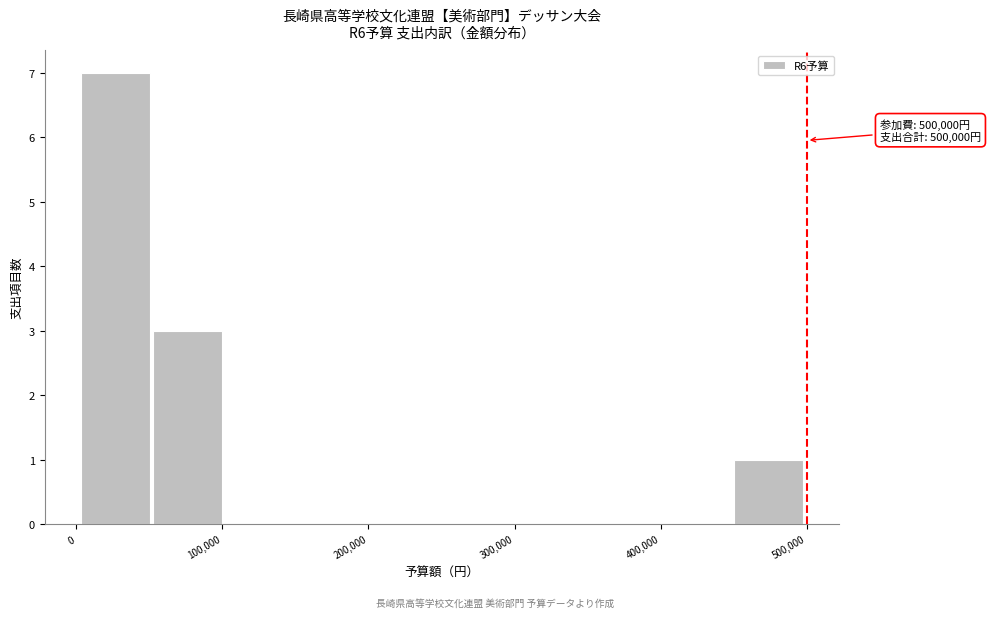

Which range on the x-axis has the tallest bar?

0 to 50000